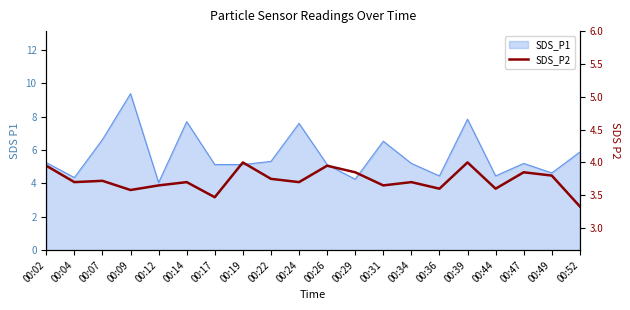

Where is the data nearest to the value 3?

00:52